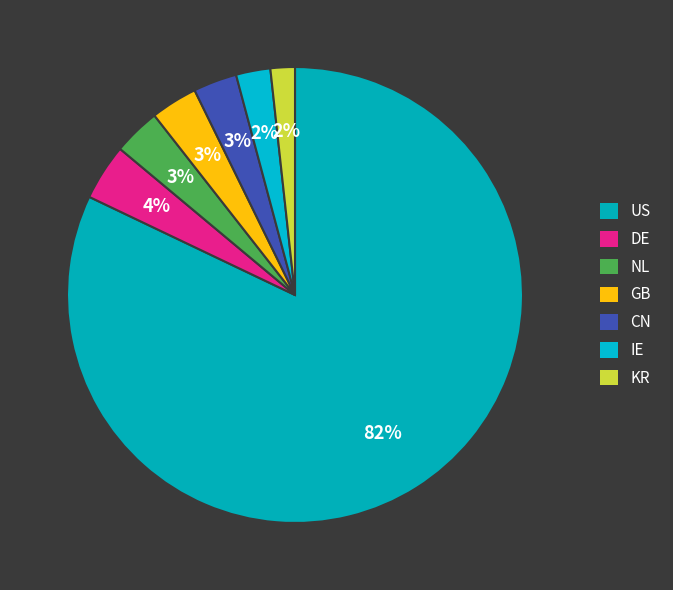

Which has a higher value, NL or CN?

NL